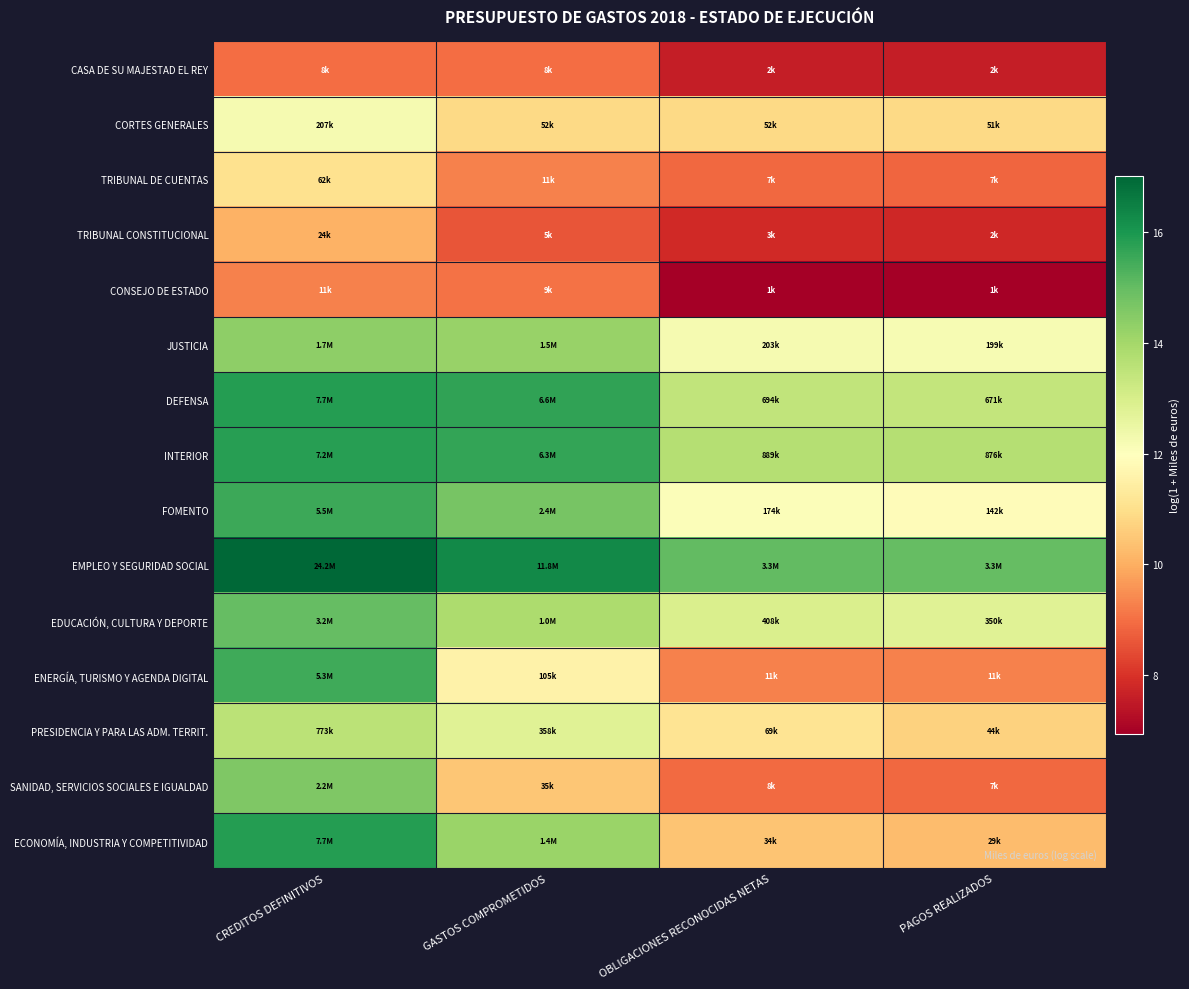

Rank the series at GASTOS COMPROMETIDOS from highest to lowest value.

EMPLEO Y SEGURIDAD SOCIAL, DEFENSA, INTERIOR, FOMENTO, JUSTICIA, ECONOMÍA, INDUSTRIA Y COMPETITIVIDAD, EDUCACIÓN, CULTURA Y DEPORTE, PRESIDENCIA Y PARA LAS ADM. TERRIT., ENERGÍA, TURISMO Y AGENDA DIGITAL, CORTES GENERALES, SANIDAD, SERVICIOS SOCIALES E IGUALDAD, TRIBUNAL DE CUENTAS, CONSEJO DE ESTADO, CASA DE SU MAJESTAD EL REY, TRIBUNAL CONSTITUCIONAL